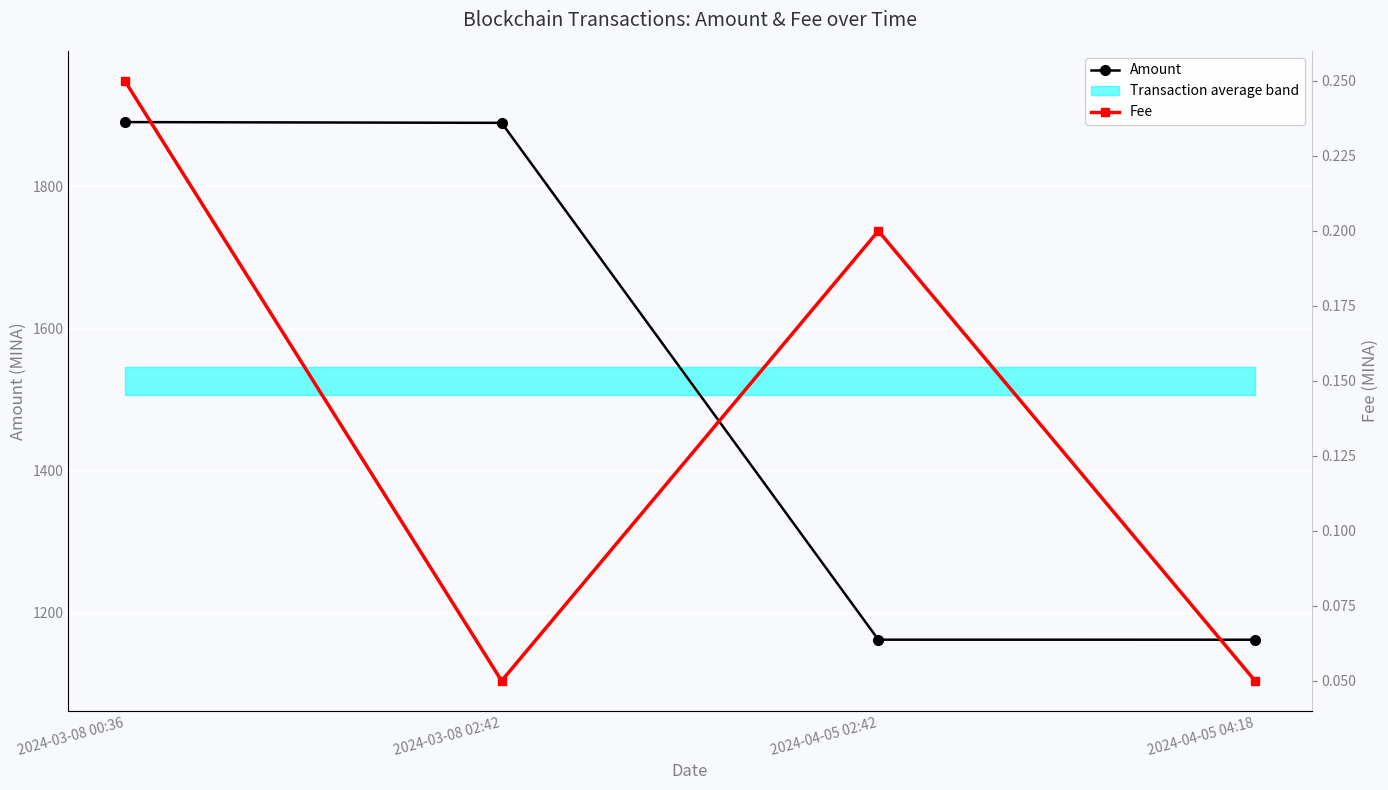

Where is the first local maximum for Fee?

2024-04-05 02:42